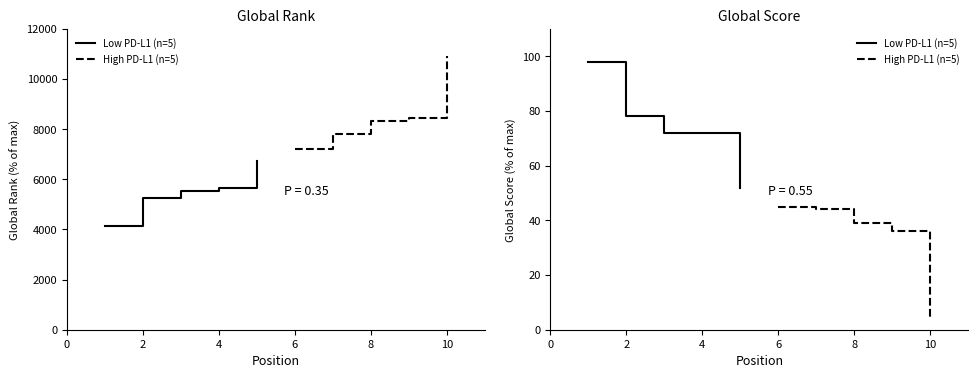

At 4, list the series in order from largest to smallest.

Low PD-L1 (n=5), High PD-L1 (n=5)